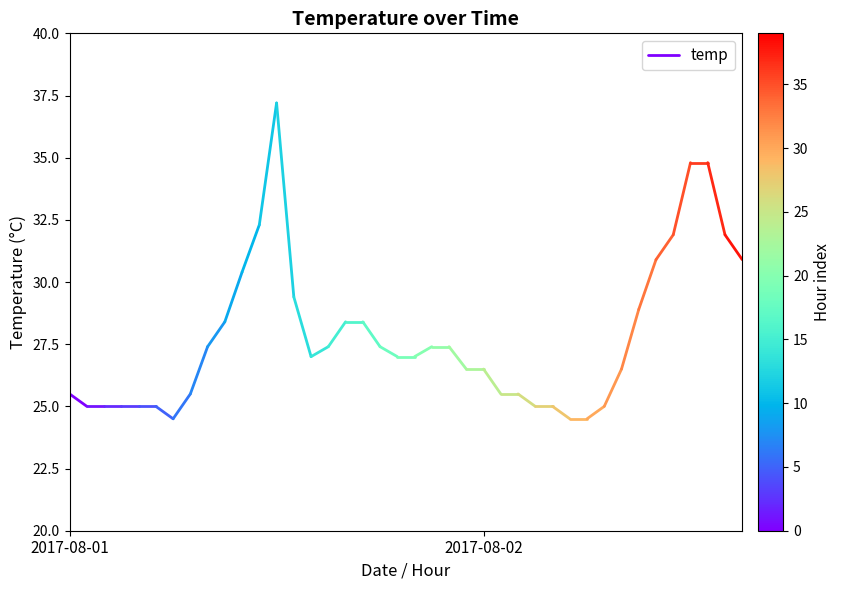

Approximately how many times larger is the value at 2017-08-01 compared to 2017-08-02?

1.0